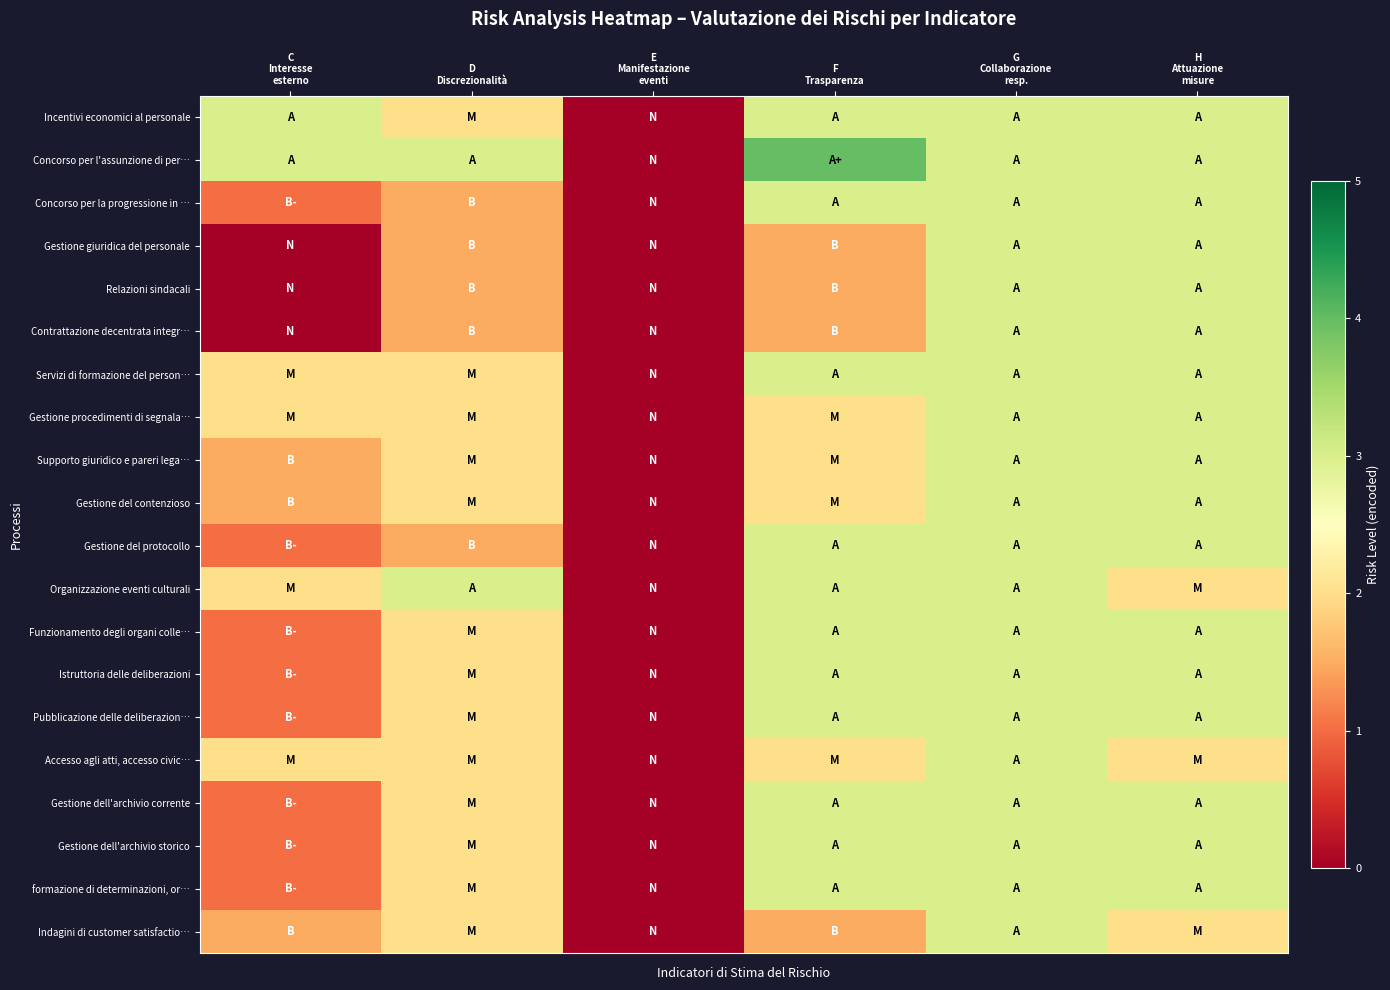

Count the number of data series in this chart.

20